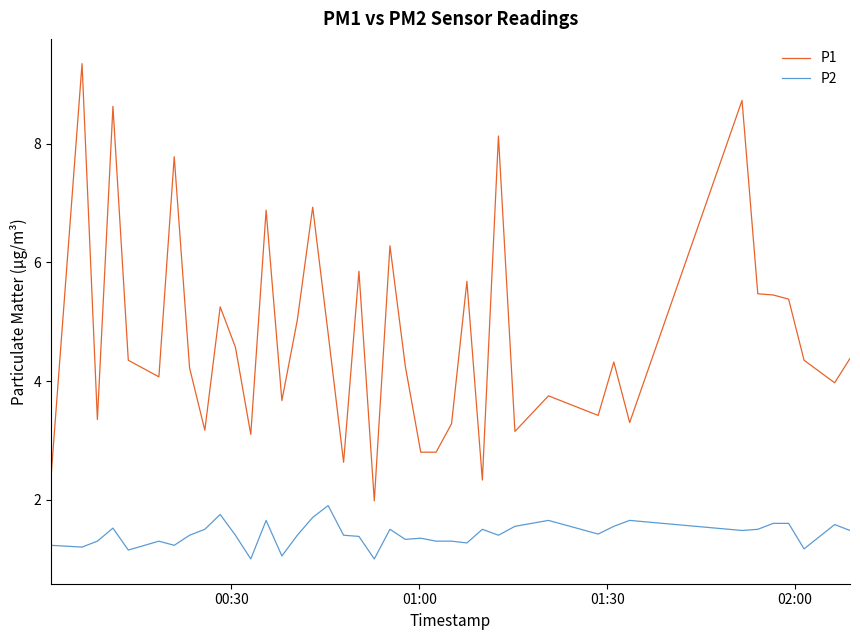

What is the difference between the maximum and minimum values in the P1 series?

7.4